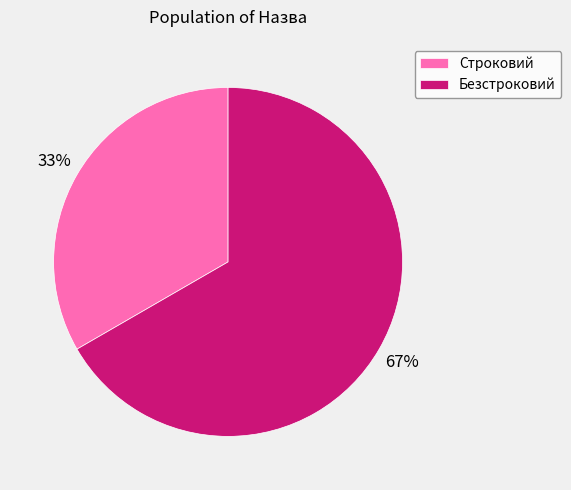

Which category has the biggest portion of the pie?

Безстроковий